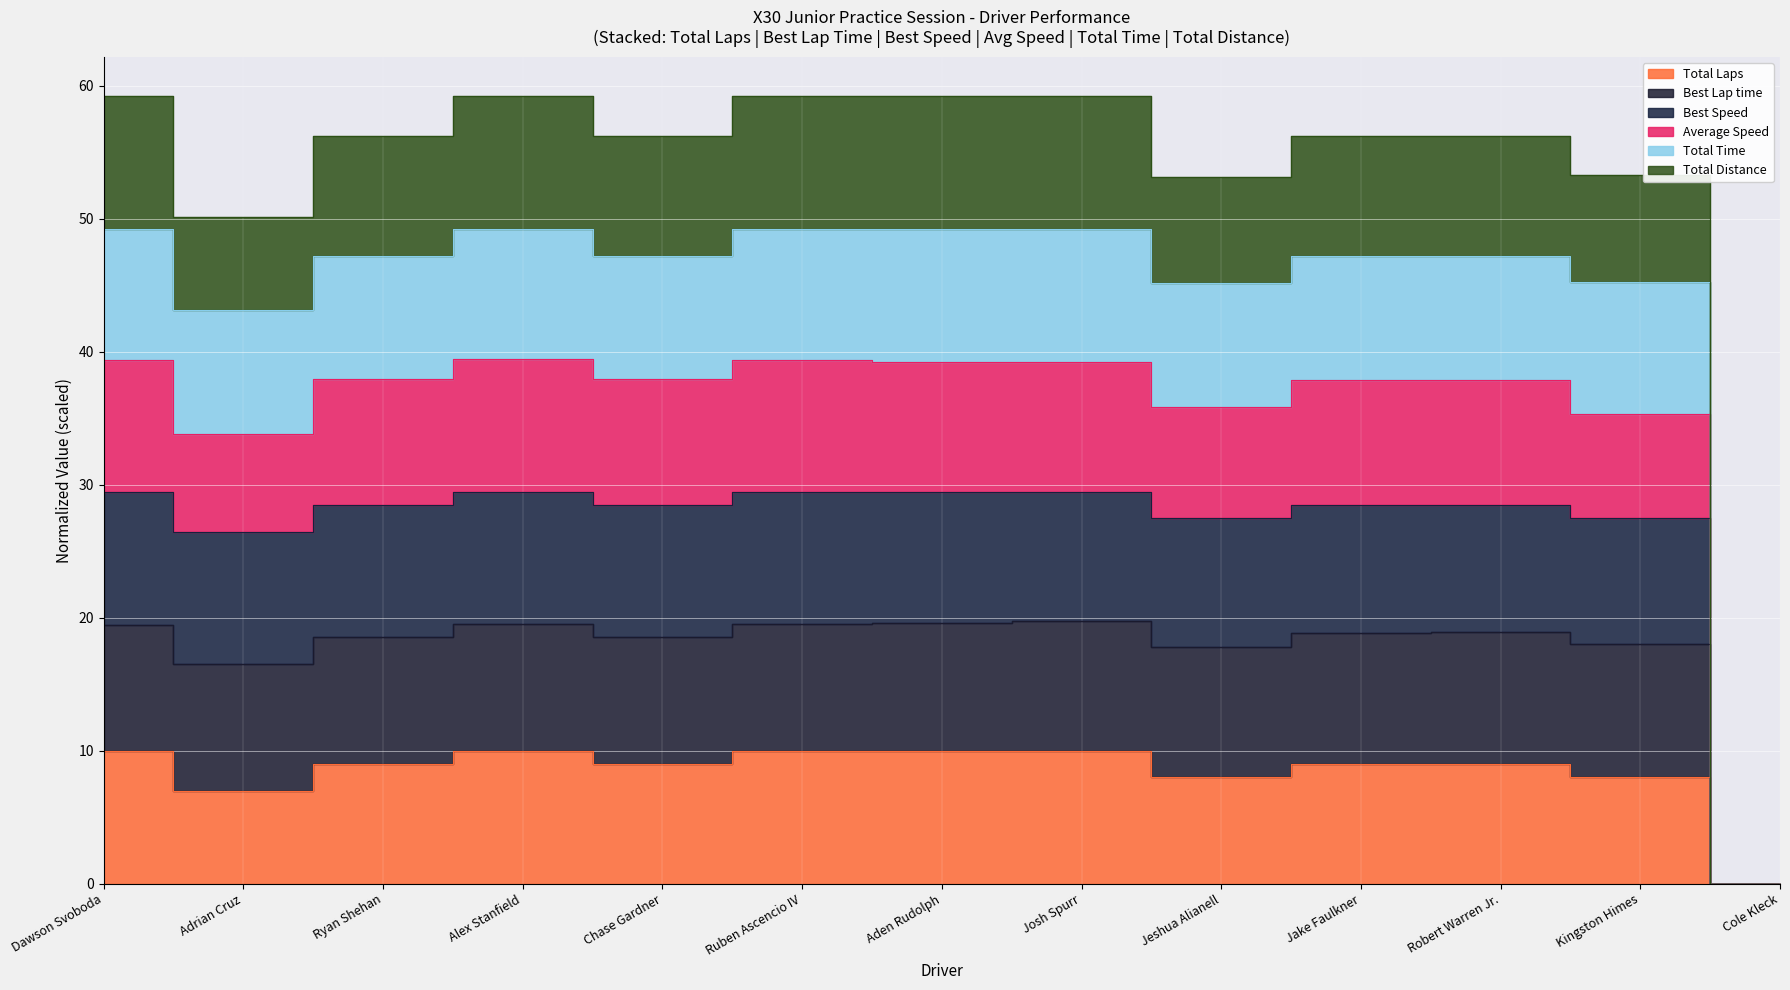

Rank the series at Cole Kleck from lowest to highest value.

Total Laps, Best Lap time, Best Speed, Average Speed, Total Time, Total Distance